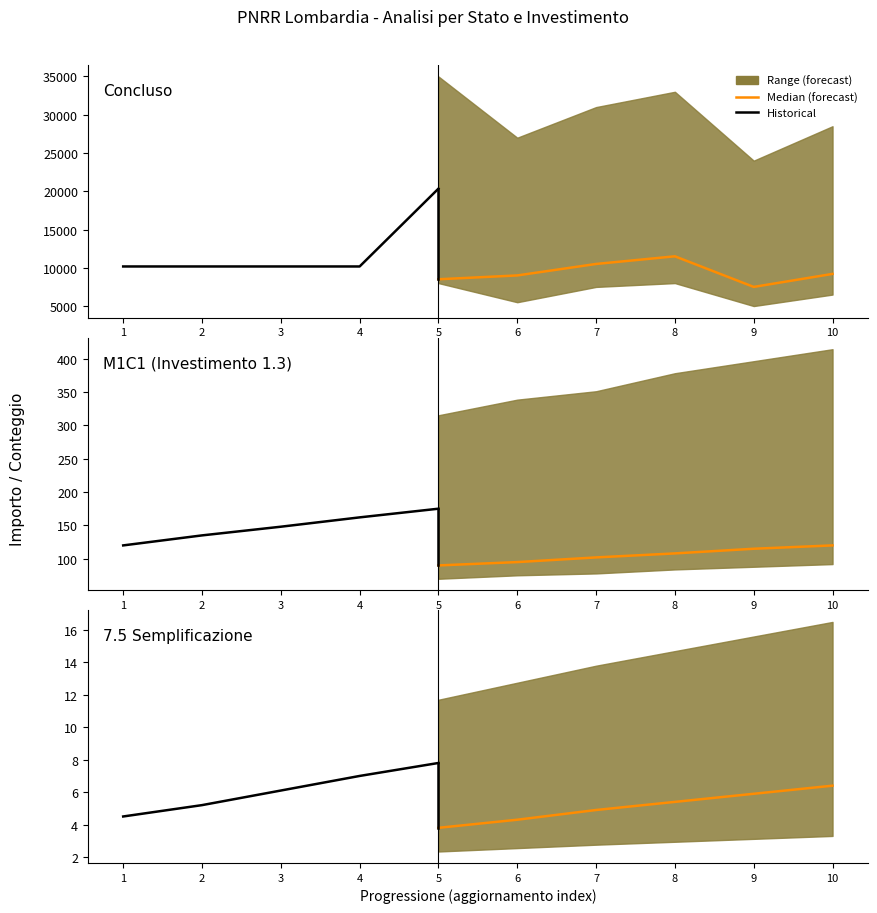

At how many categories does at least one series exceed 15256?

1